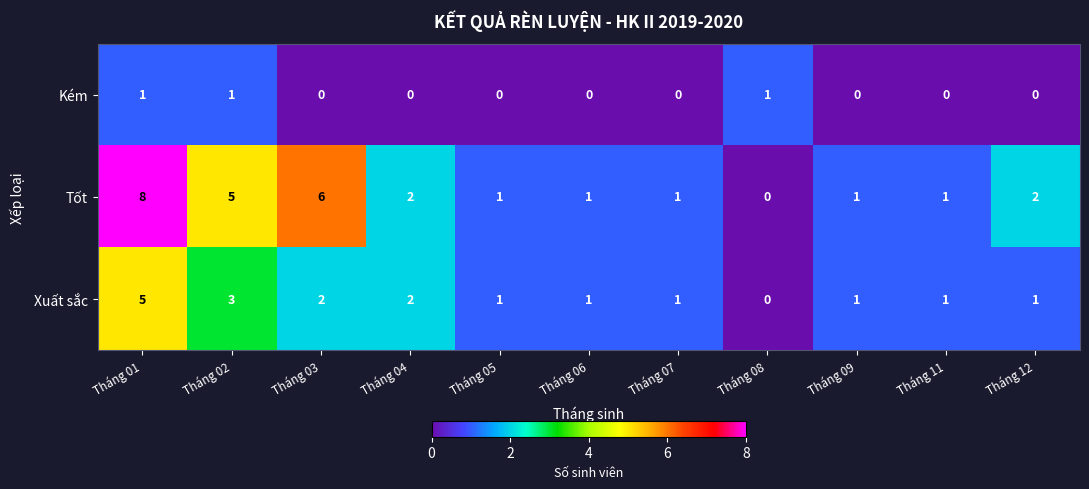

Which label corresponds to the largest value in the chart?

Tháng 01